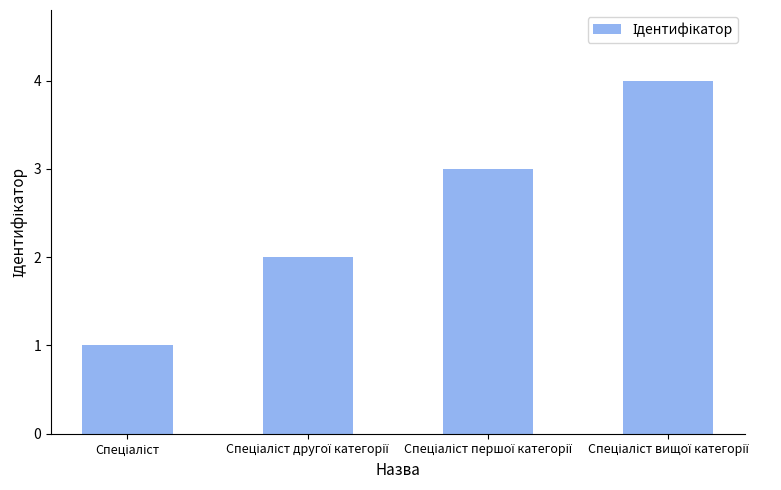

What is the difference between the maximum and minimum values?

3